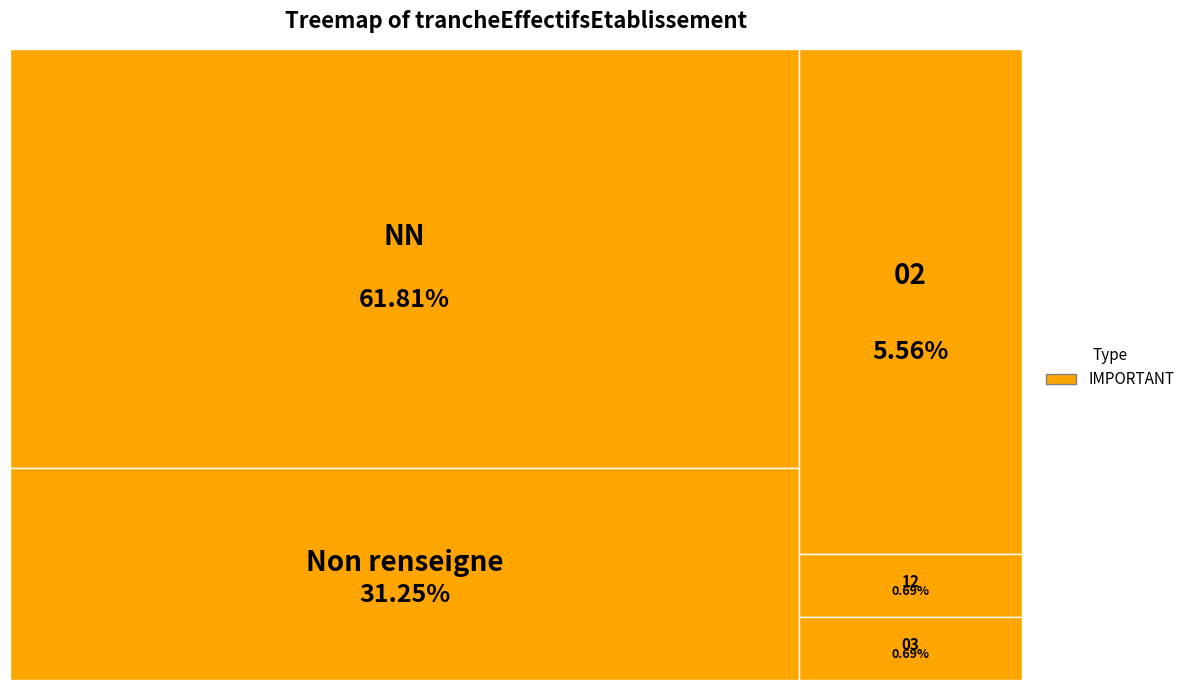

To the nearest percent, what is the combined percentage of 02 and 03?

6%